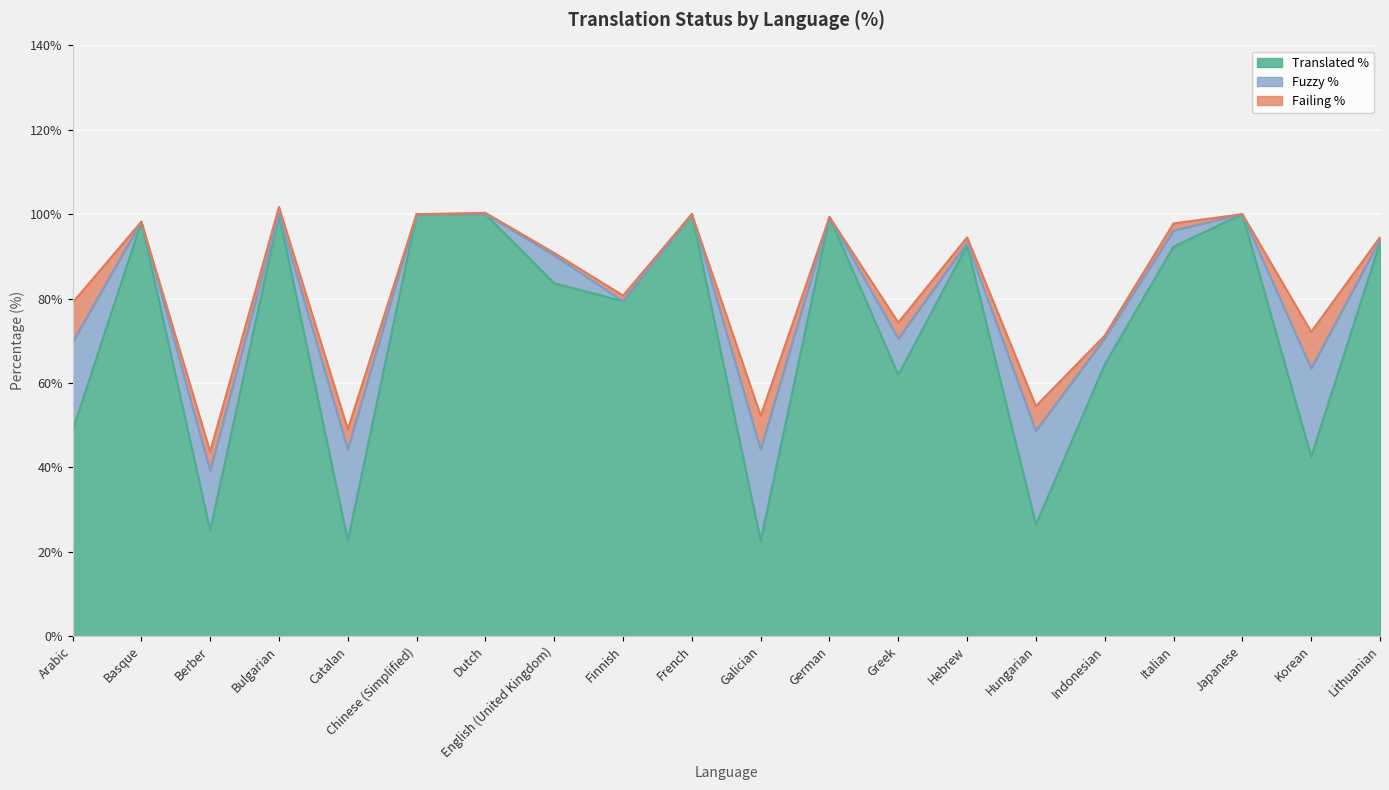

Rank the categories by failing_percent value from highest to lowest.

Arabic, Korean, Galician, Hungarian, Catalan, Berber, Greek, Bulgarian, Italian, Finnish, Hebrew, English (United Kingdom), Indonesian, Lithuanian, Dutch, Basque, Chinese (Simplified), French, German, Japanese